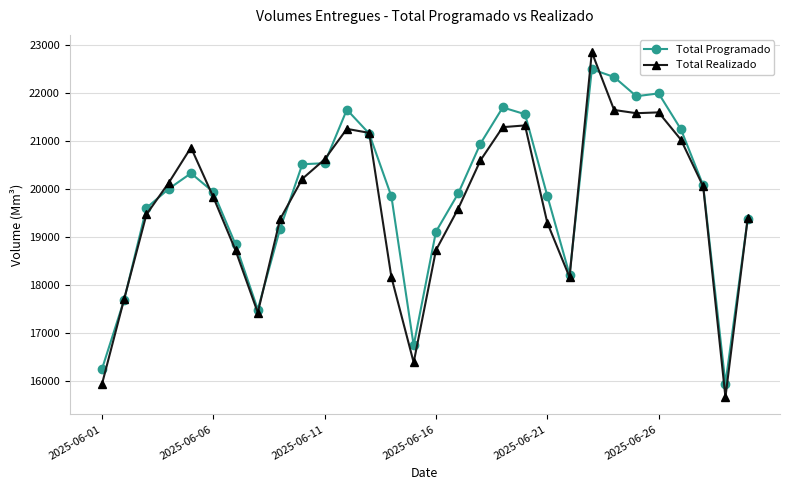

What is the smallest value displayed?

15663.8